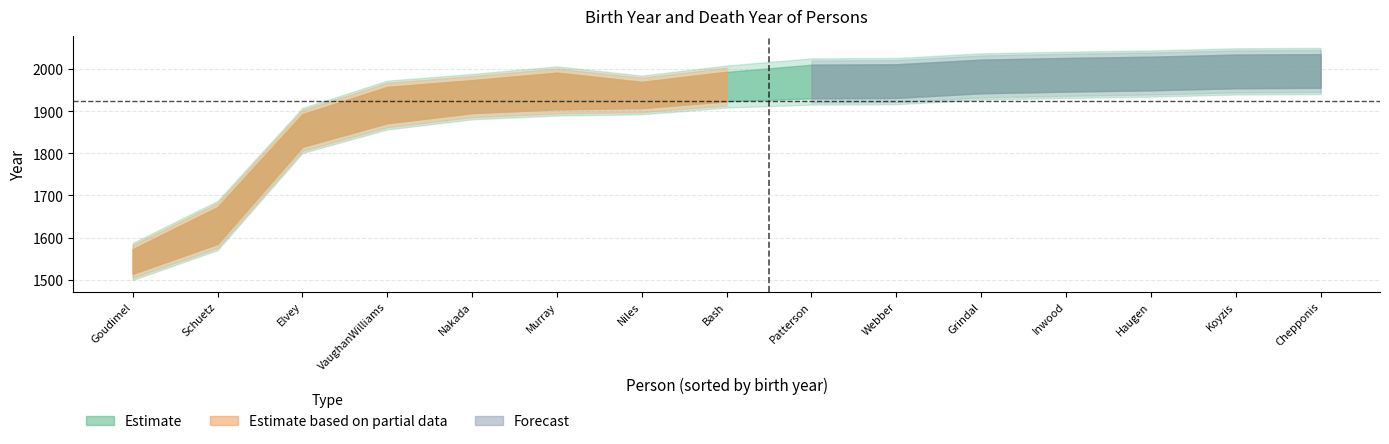

How many lines are shown in the chart?

2